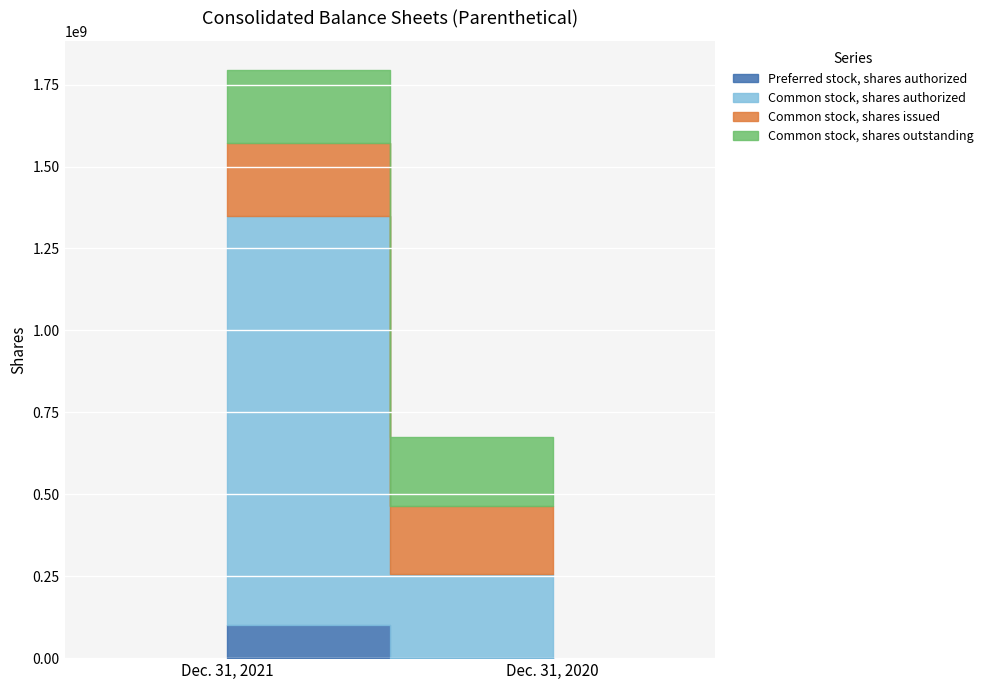

What is the total value across all series at Dec. 31, 2021?

1793827118